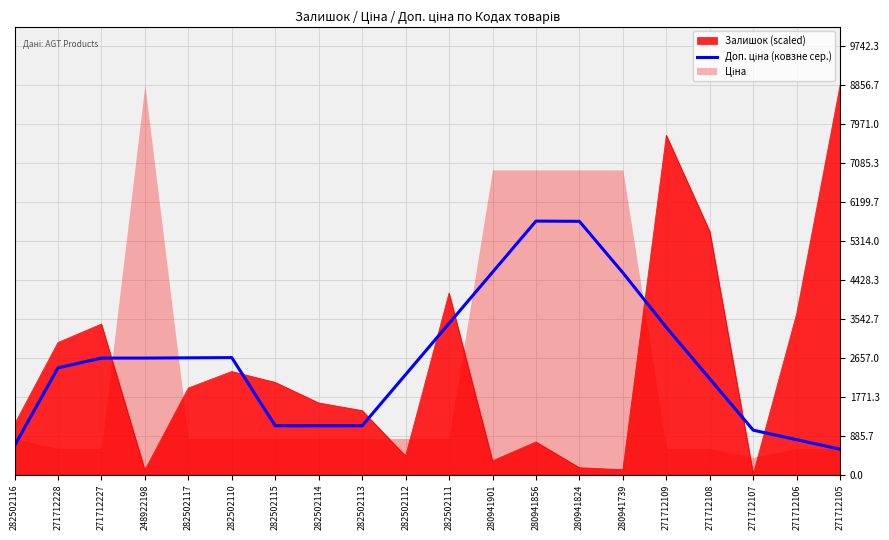

What is the highest value of the Залишок (scaled) series?

8856.7